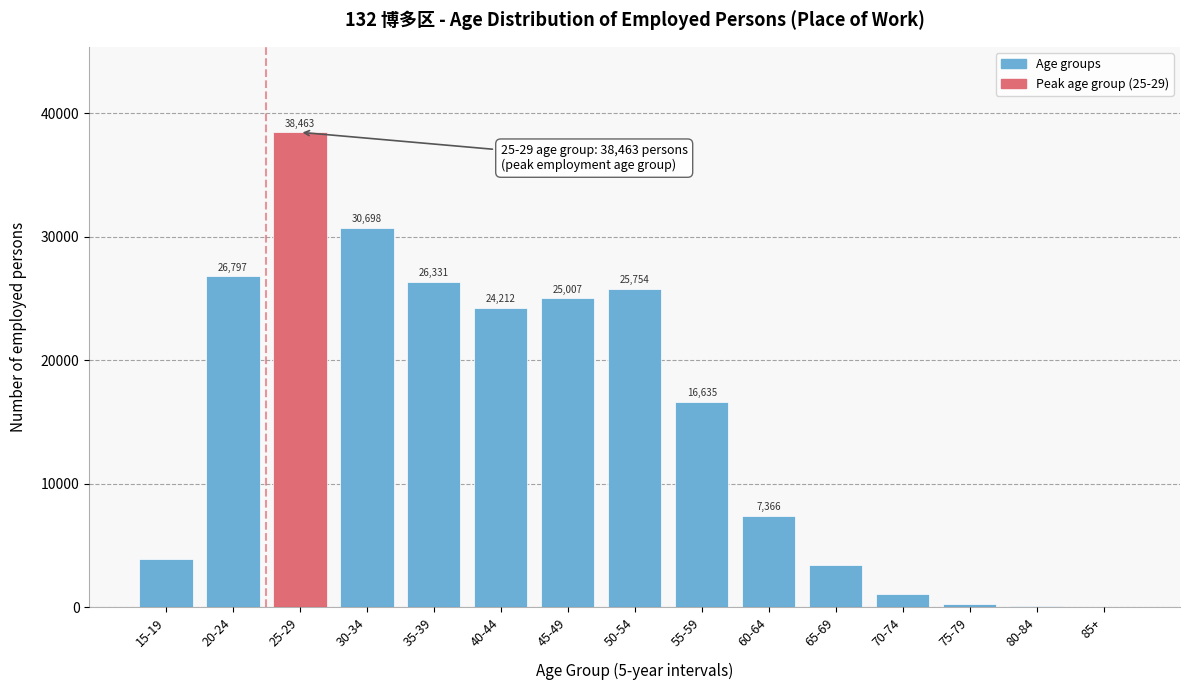

Reading right to left, transcribe all the data shown in this chart.

85+=32	80-84=63	75-79=265	70-74=1030	65-69=3370	60-64=7366	55-59=16635	50-54=25754	45-49=25007	40-44=24212	35-39=26331	30-34=30698	25-29=38463	20-24=26797	15-19=3858